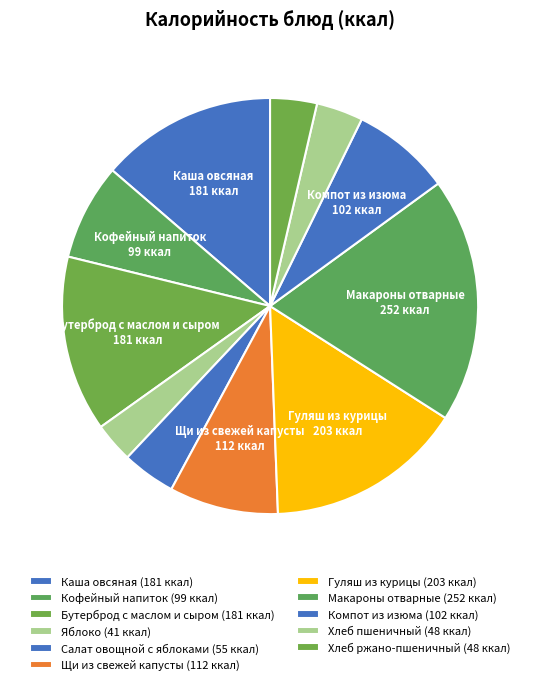

The Салат овощной с яблоками slice represents 18% of the pie. True or false?

False